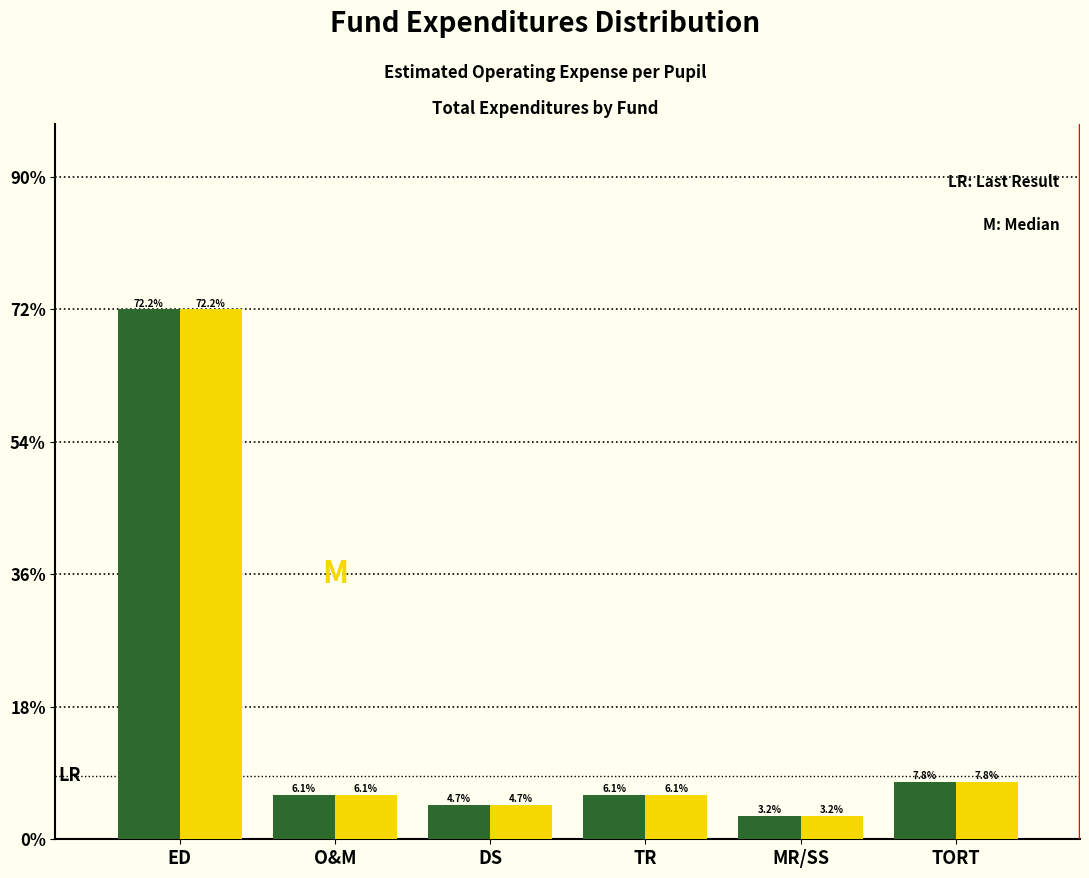

Which category has the lowest value across all series?

MR/SS